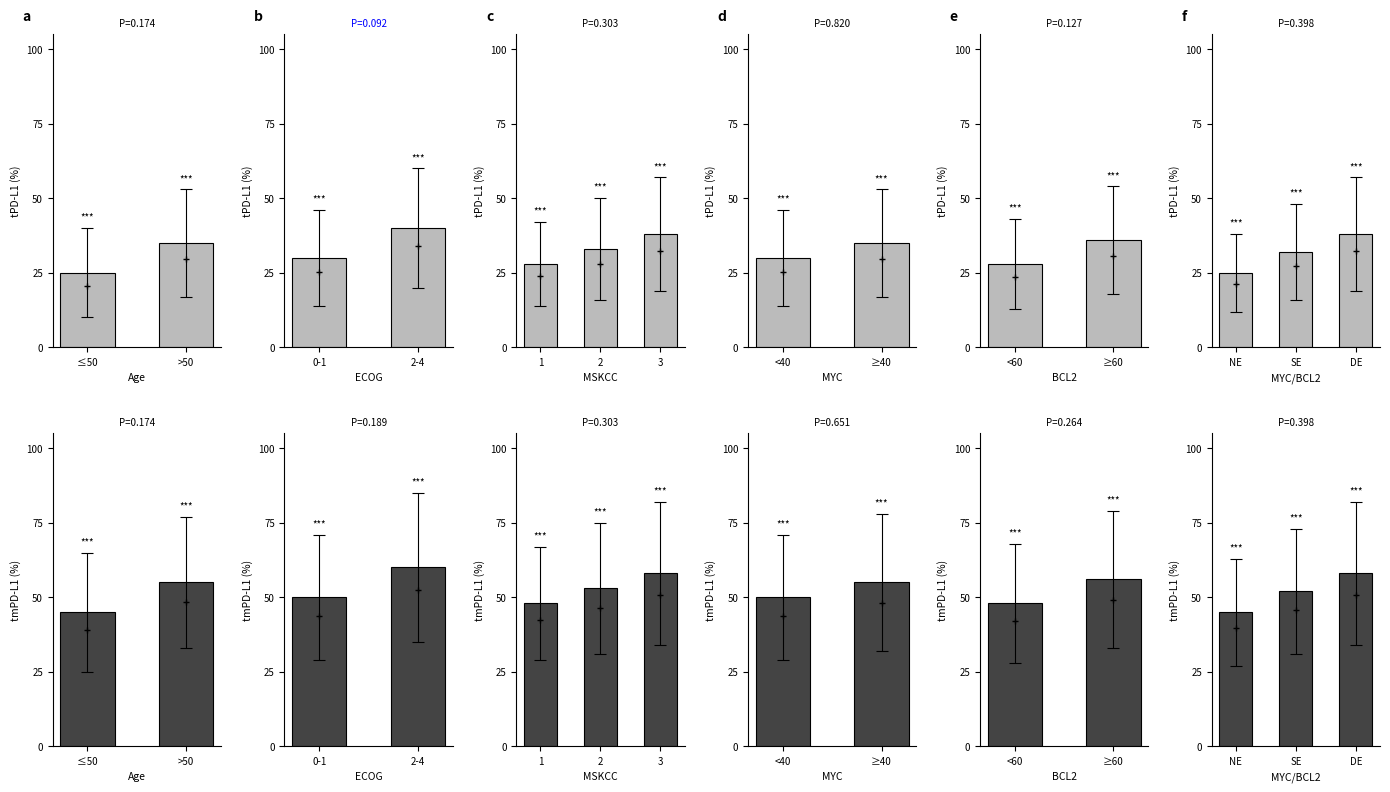

What is the label of the 3rd bar from the left?

DE